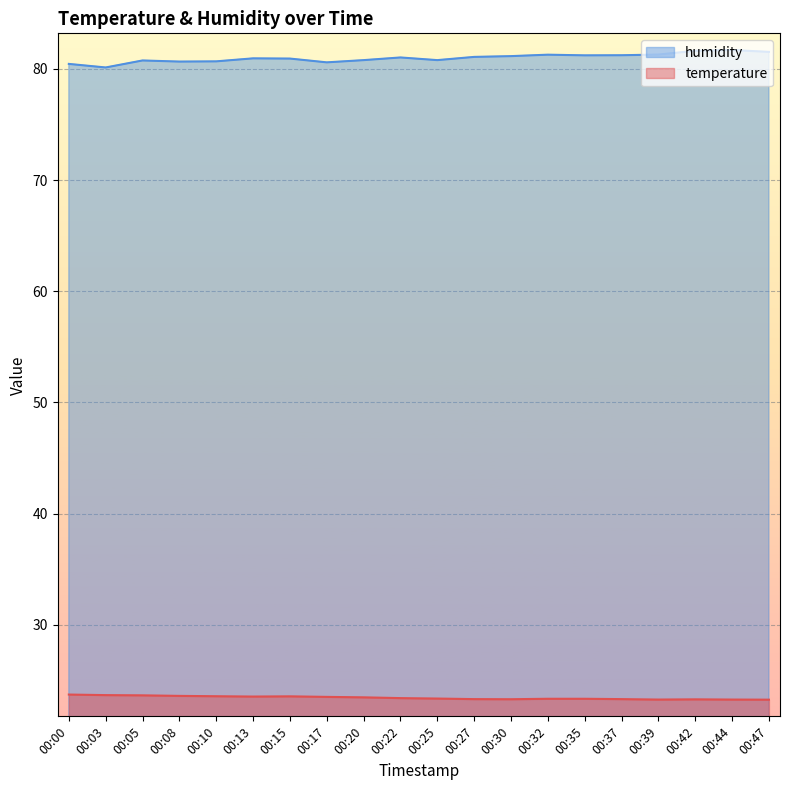

Is it true that temperature equals 39.8 at 00:42?

False